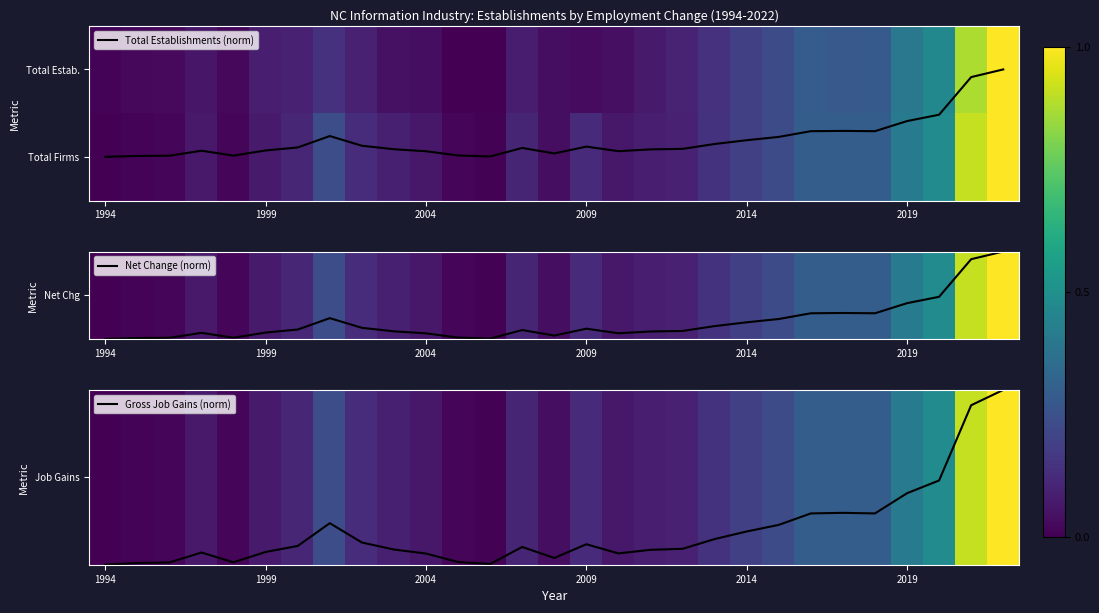

At how many categories does at least one series exceed 0?

28